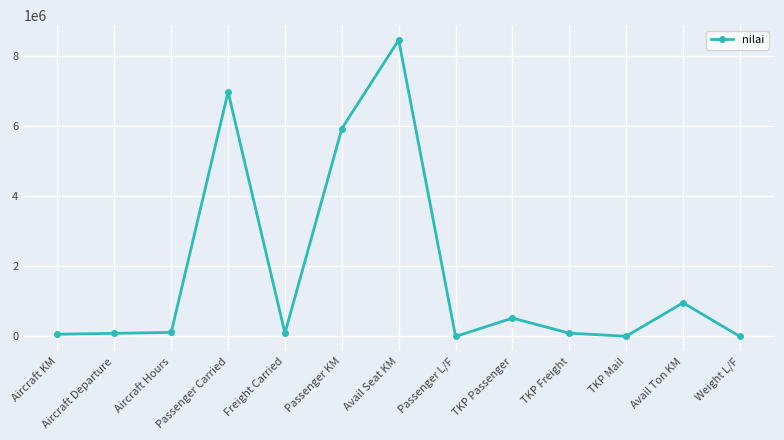

How many lines are shown in the chart?

1